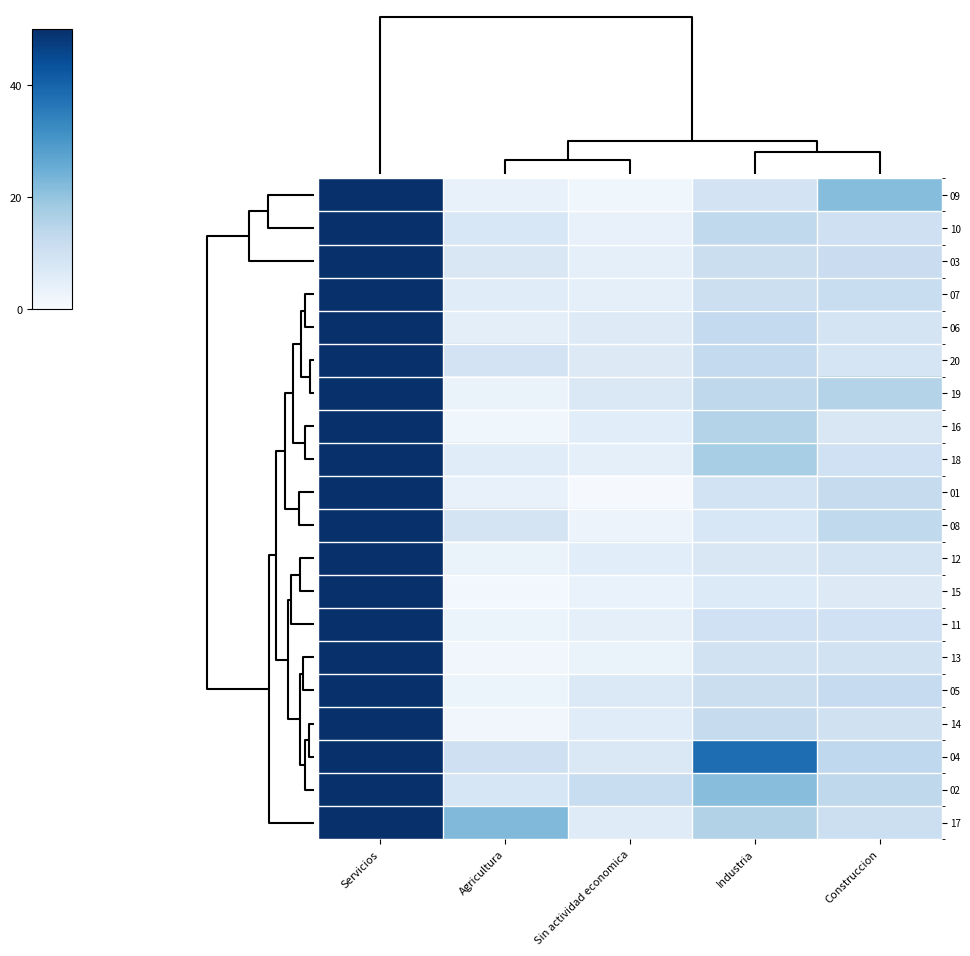

What is the total value across all series at Agricultura?

115.9